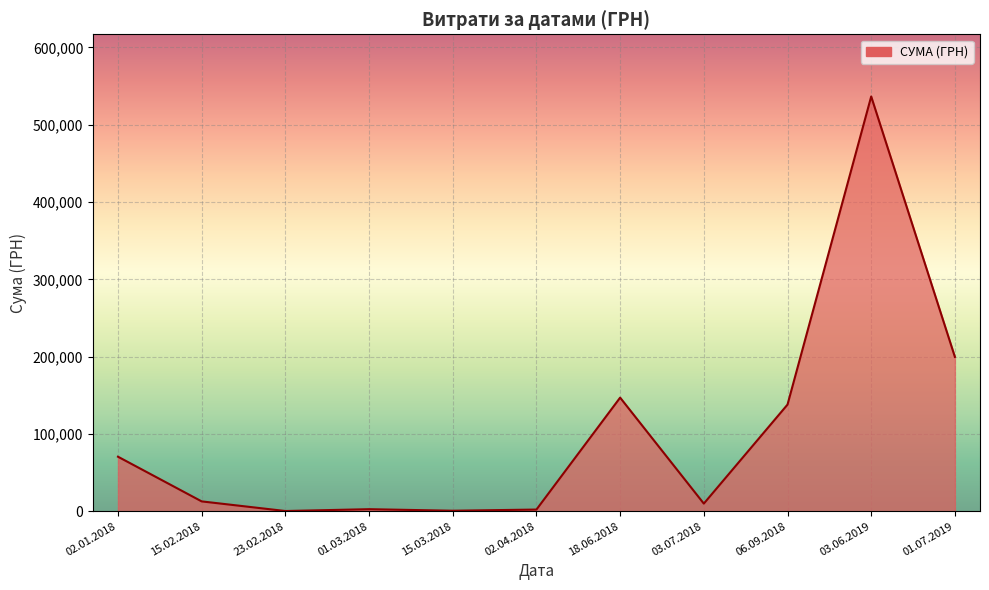

Is it true that the value at 02.01.2018 is 355.7?

False